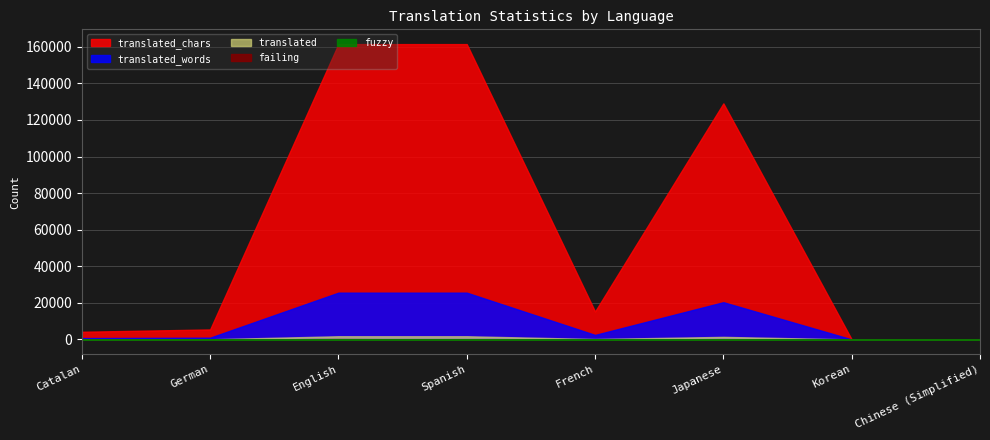

What is the difference between the highest and lowest values at French?

15223